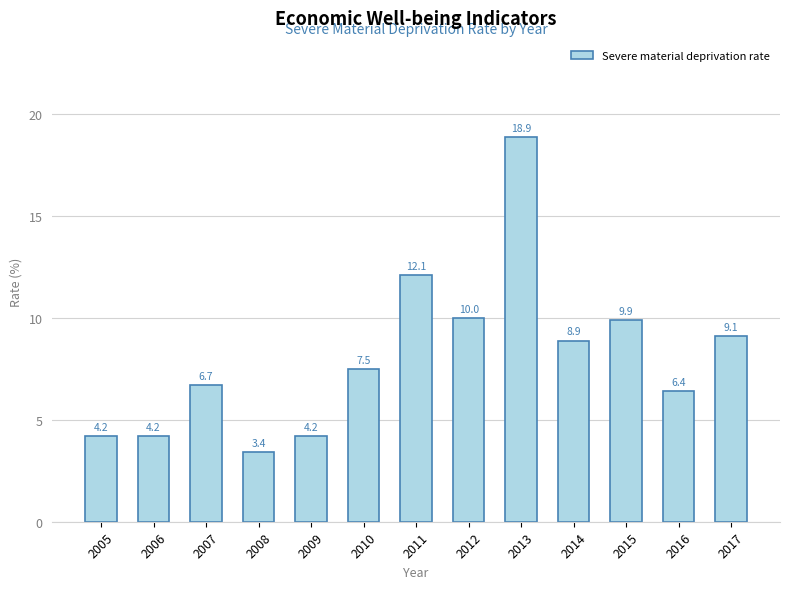

At which label does the data first exceed 7?

2010